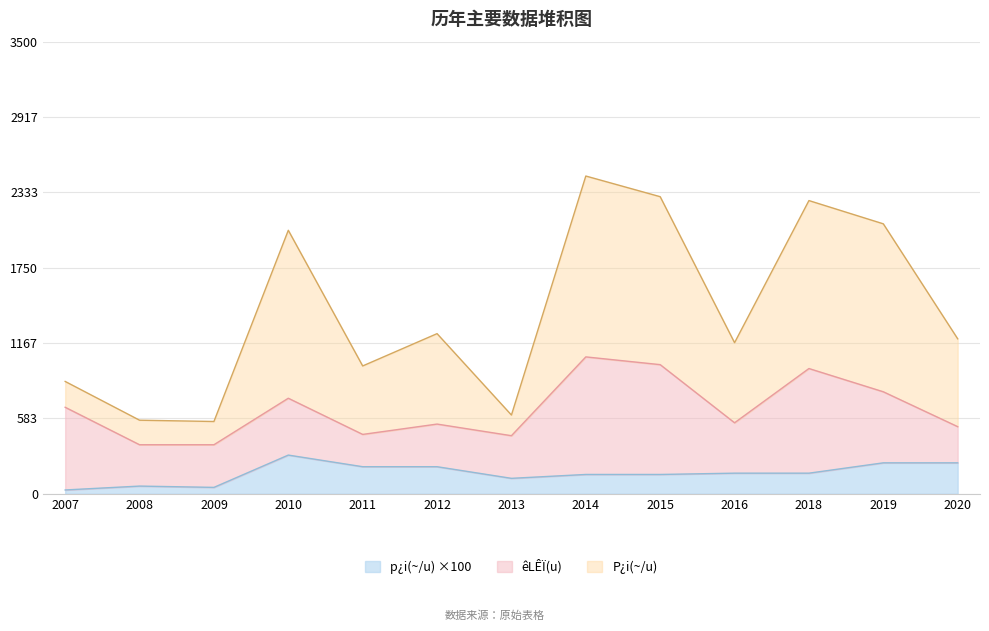

The value of p¿i(~/u) ×100 at 2012 is 210. True or false?

True